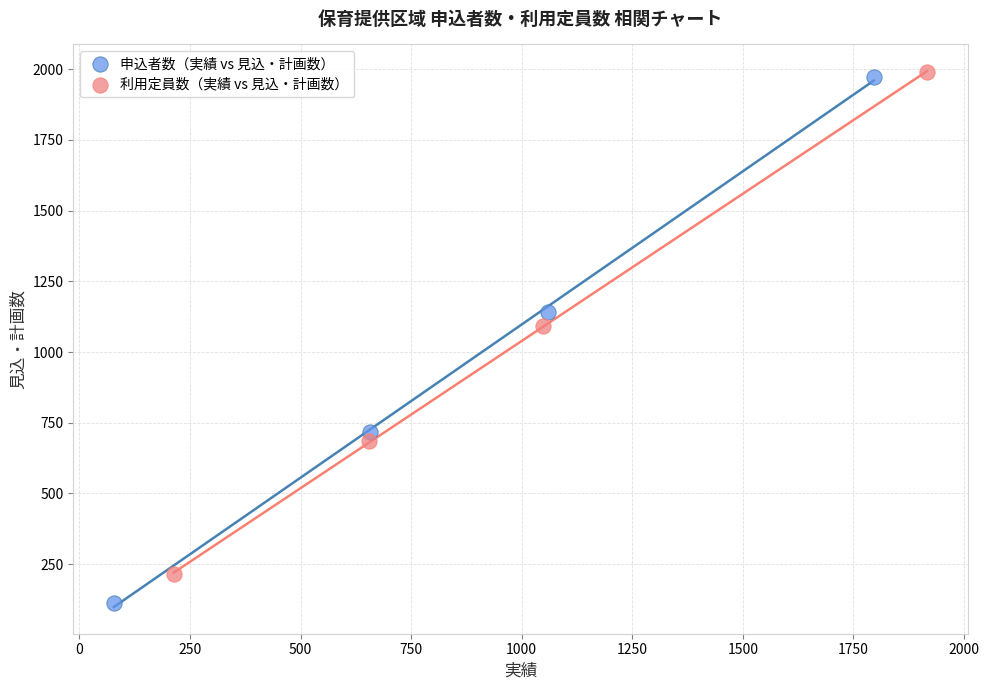

Which series has the largest Y range (max minus min)?

申込者数（実績 vs 見込・計画数）